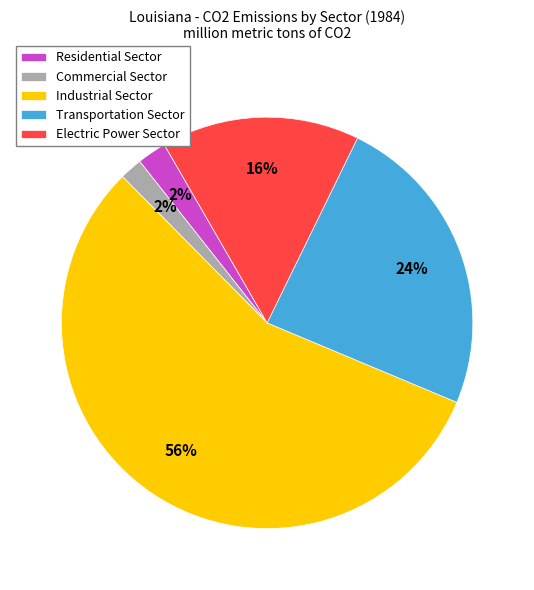

Combined, do Industrial Sector and Electric Power Sector account for over 50%?

Yes